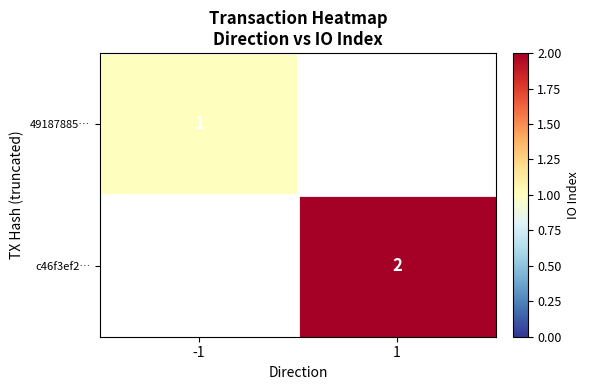

The value of 49187885… at -1 is 1. True or false?

True